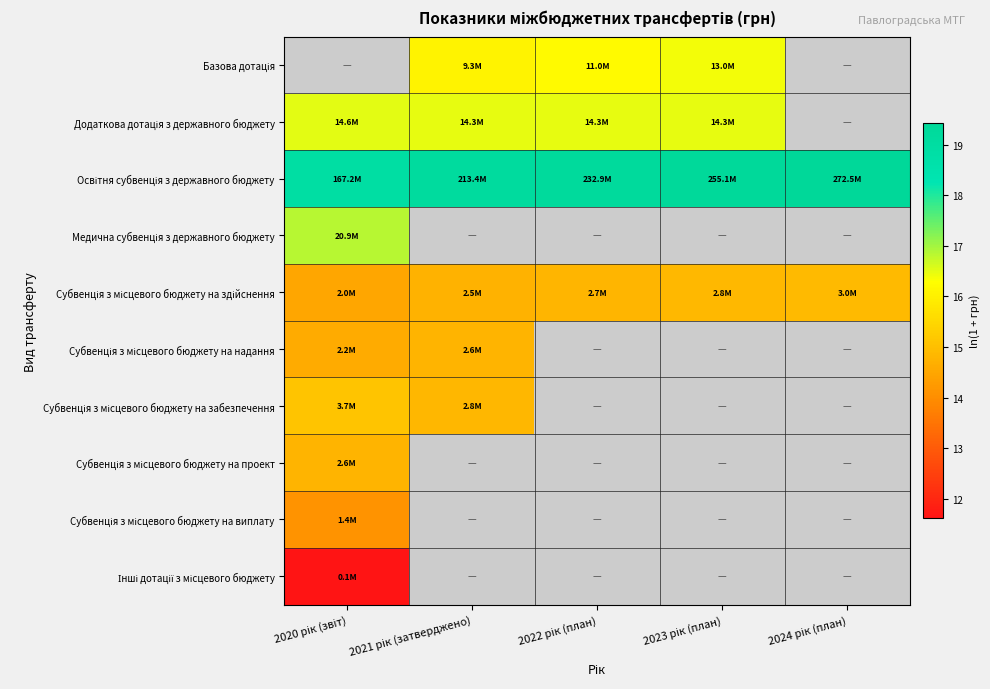

How many Базова дотація values are between 16 and 17?

3